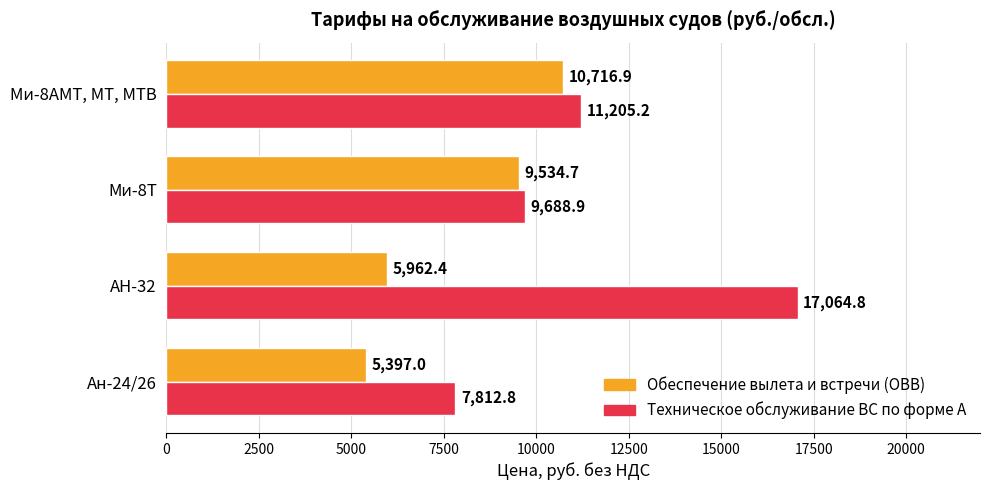

What is the total value across all series at АН-32?

23027.2